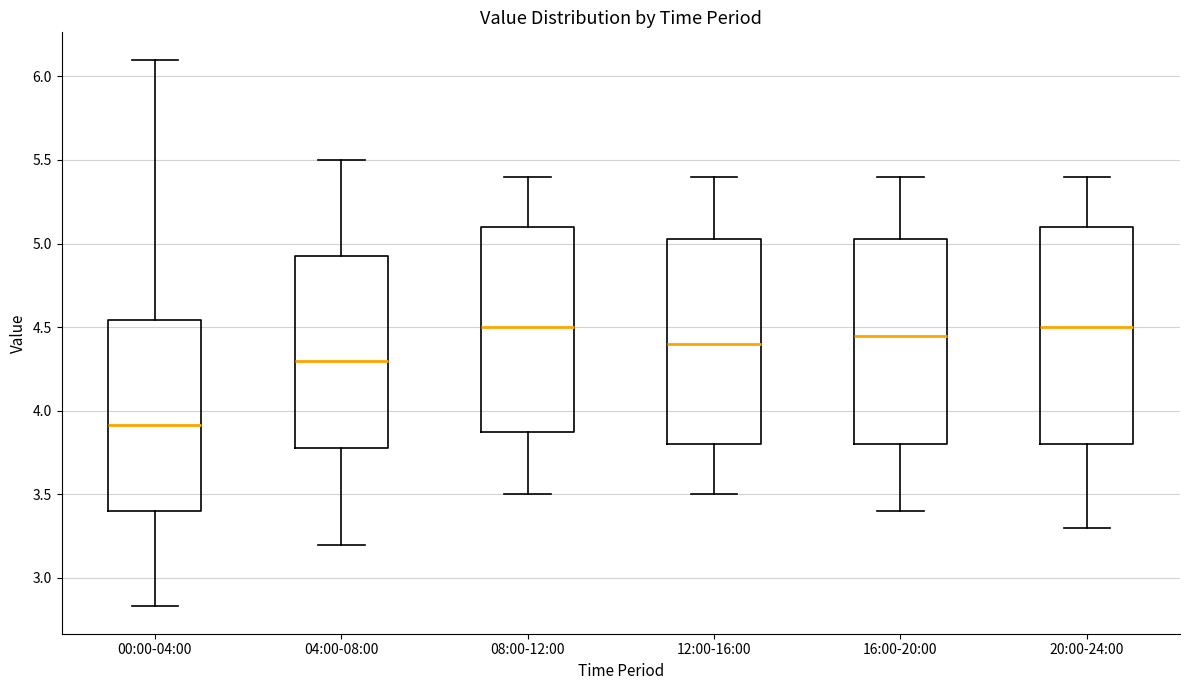

Reading left to right, read every box against the y-axis: the position of its median line, the range the box covers, and the ends of its whiskers. The values are not printed on the chart, so give them approximately, as read against the axis.

00:00-04:00: median 3.90, box 3.40 to 4.55, whiskers 2.85 to 6.10
04:00-08:00: median 4.30, box 3.80 to 4.95, whiskers 3.20 to 5.50
08:00-12:00: median 4.50, box 3.90 to 5.10, whiskers 3.50 to 5.40
12:00-16:00: median 4.40, box 3.80 to 5.05, whiskers 3.50 to 5.40
16:00-20:00: median 4.45, box 3.80 to 5.05, whiskers 3.40 to 5.40
20:00-24:00: median 4.50, box 3.80 to 5.10, whiskers 3.30 to 5.40